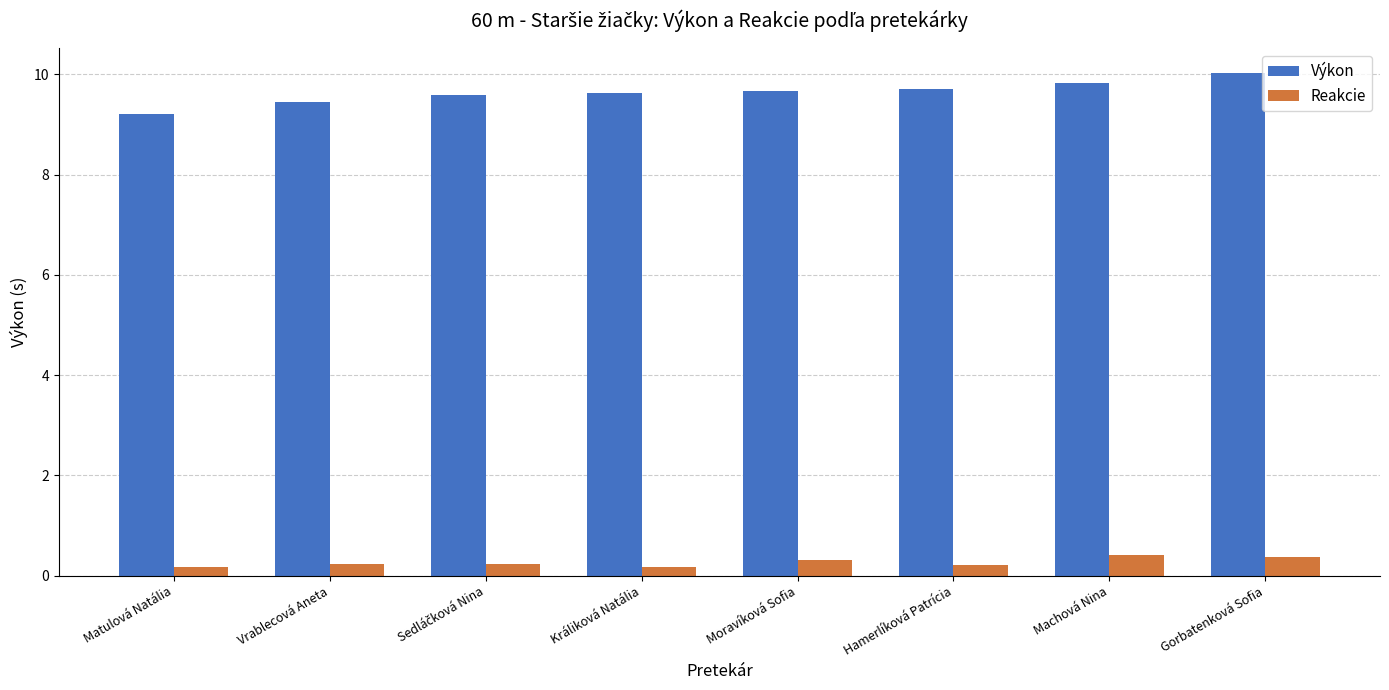

At how many categories does at least one series exceed 2?

8